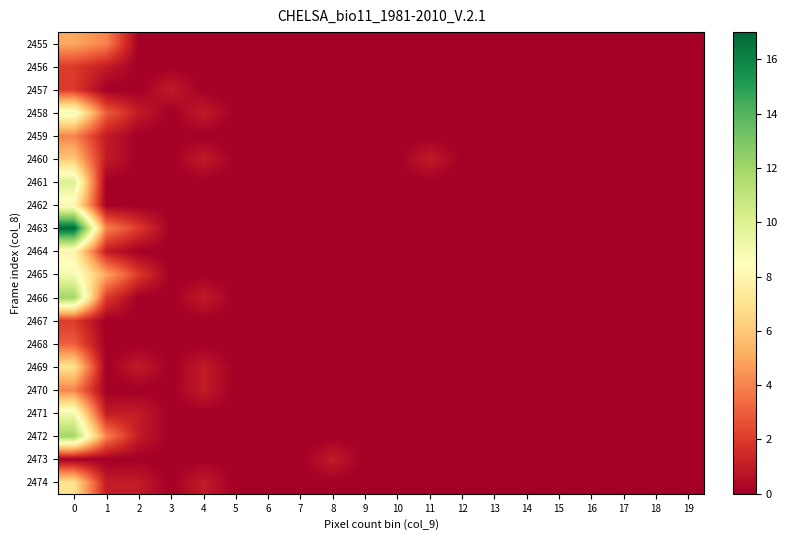

At 9, list the series in order from smallest to largest.

2455, 2456, 2457, 2458, 2459, 2460, 2461, 2462, 2463, 2464, 2465, 2466, 2467, 2468, 2469, 2470, 2471, 2472, 2473, 2474